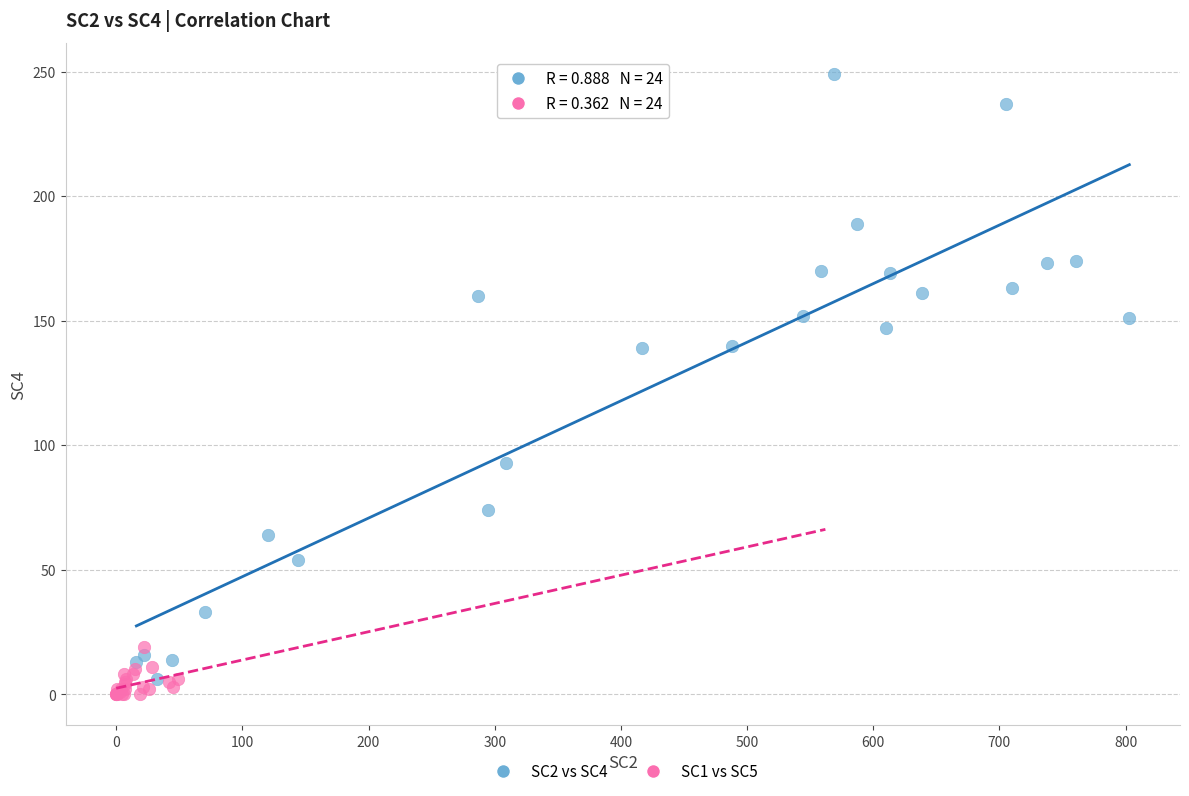

Which series contains the highest Y value?

SC2 vs SC4